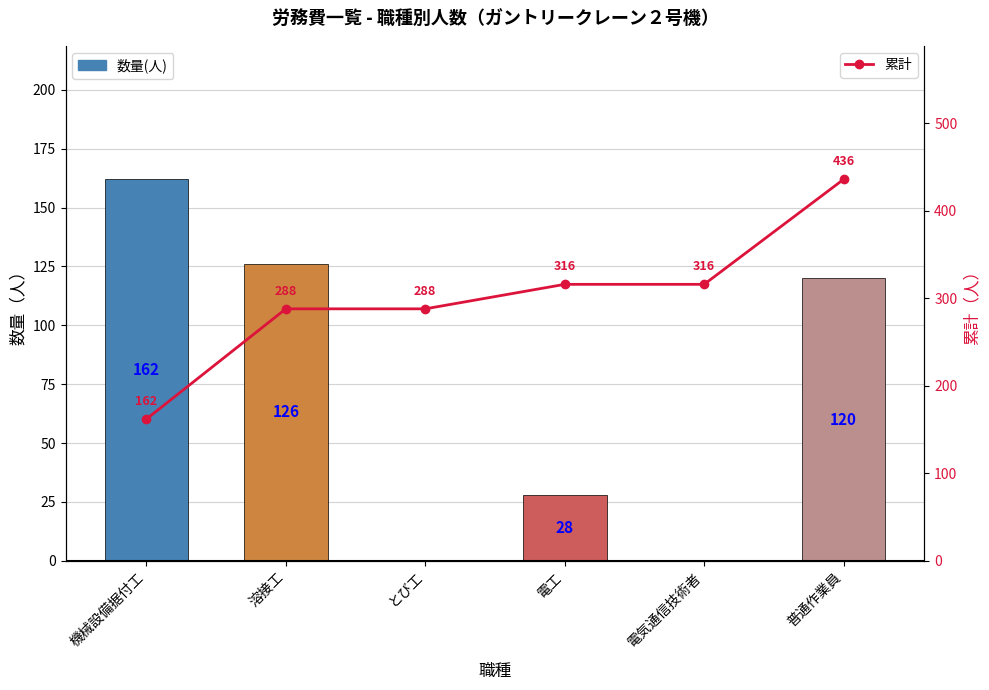

At how many categories does at least one series exceed 212?

5